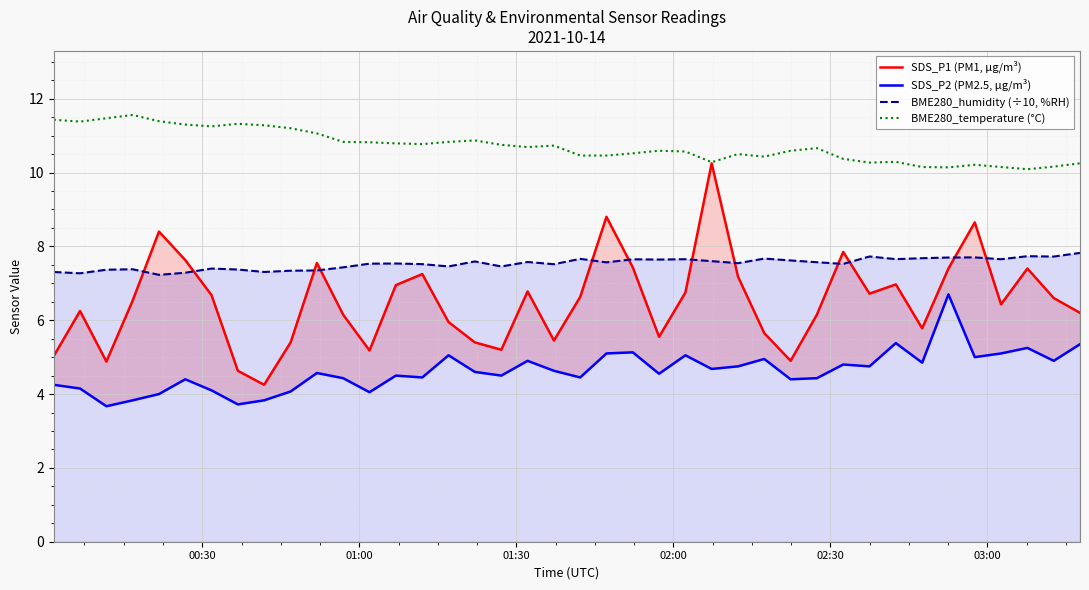

What is the highest value of the BME280_temperature (°C) series?

11.6